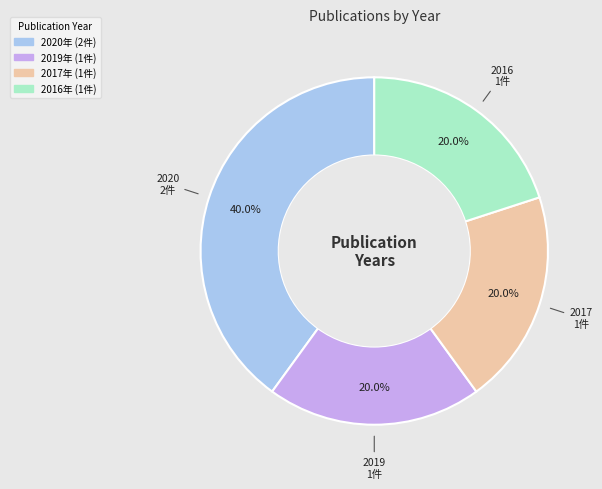

Does any single category account for the majority?

No